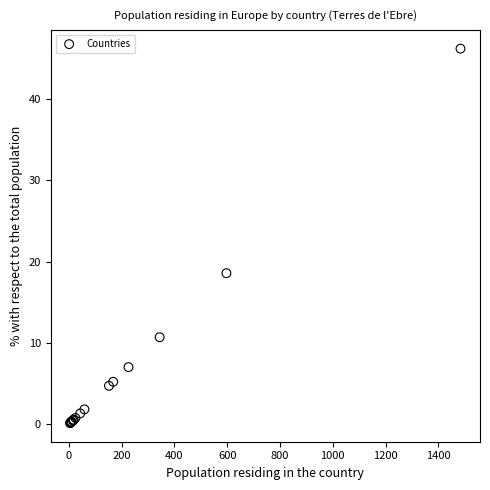

What Y value in the scatter plot is closest to 23?

18.6